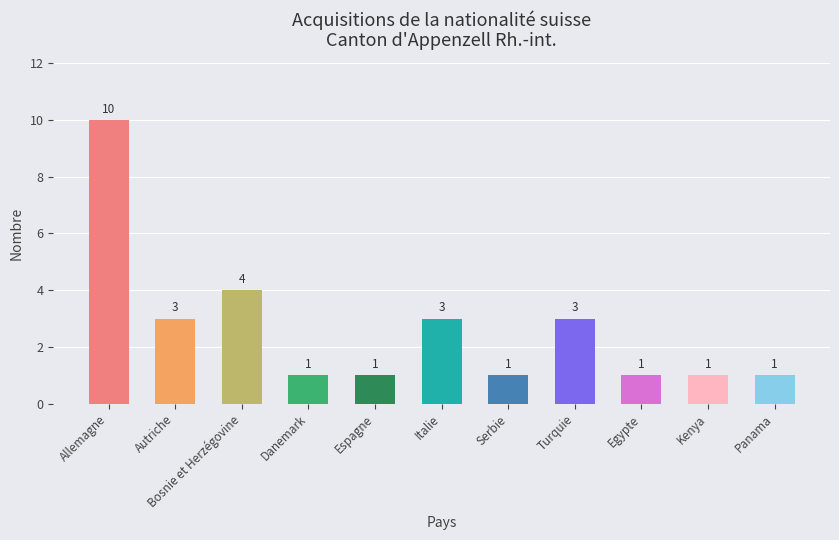

What is the value of the 2nd bar from the left?

3